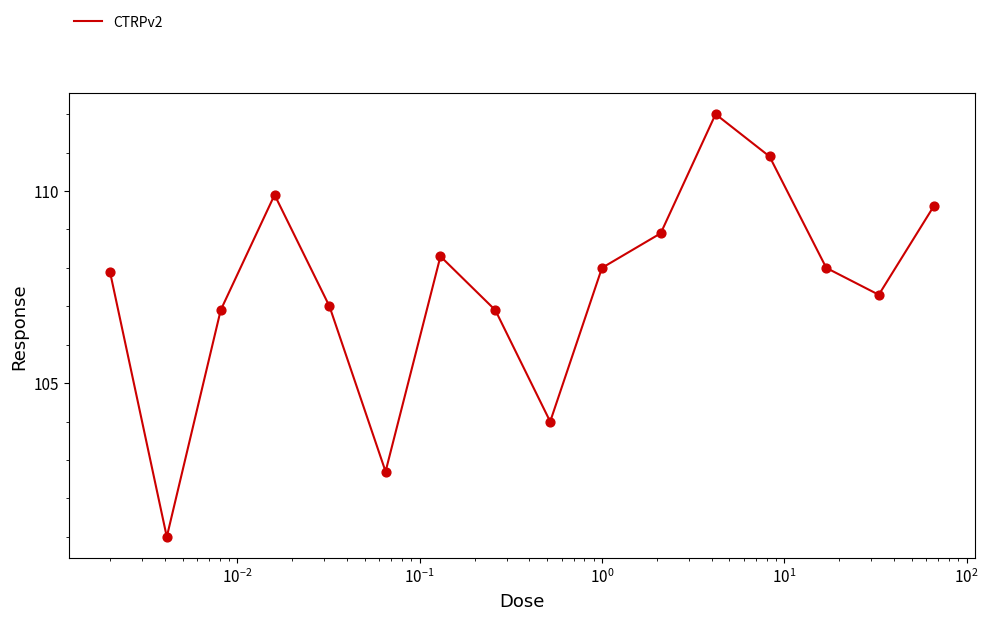

What is the minimum value shown in the chart?

101.0